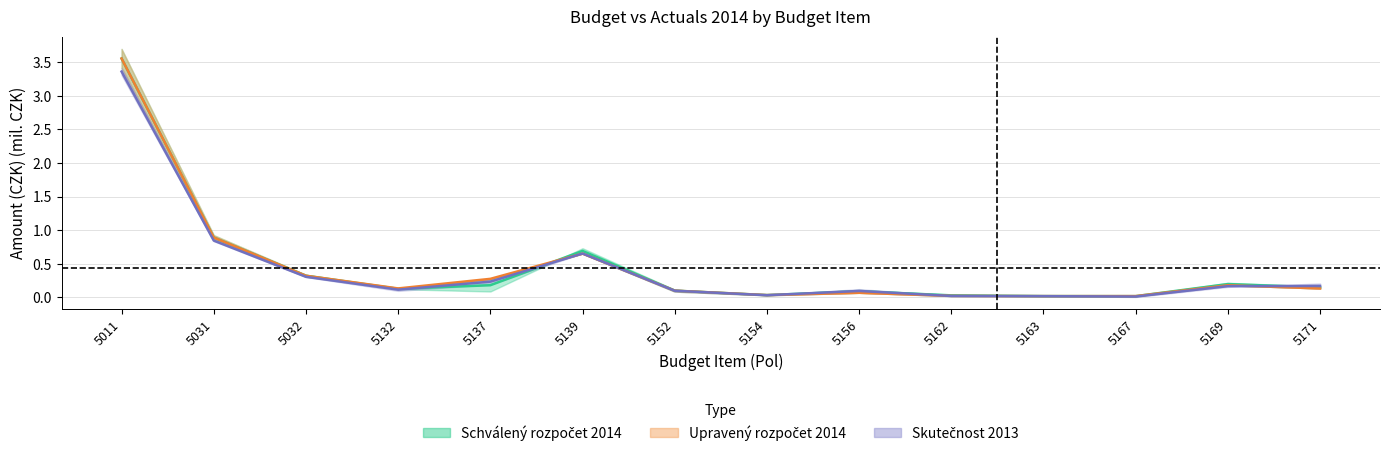

Where is the first local minimum for Skutečnost 2014?

5132